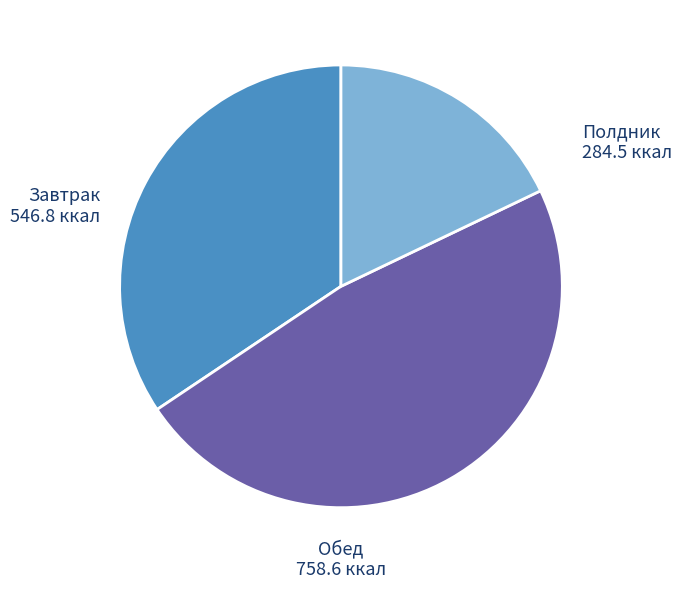

Is there any slice that represents more than half of the pie?

No